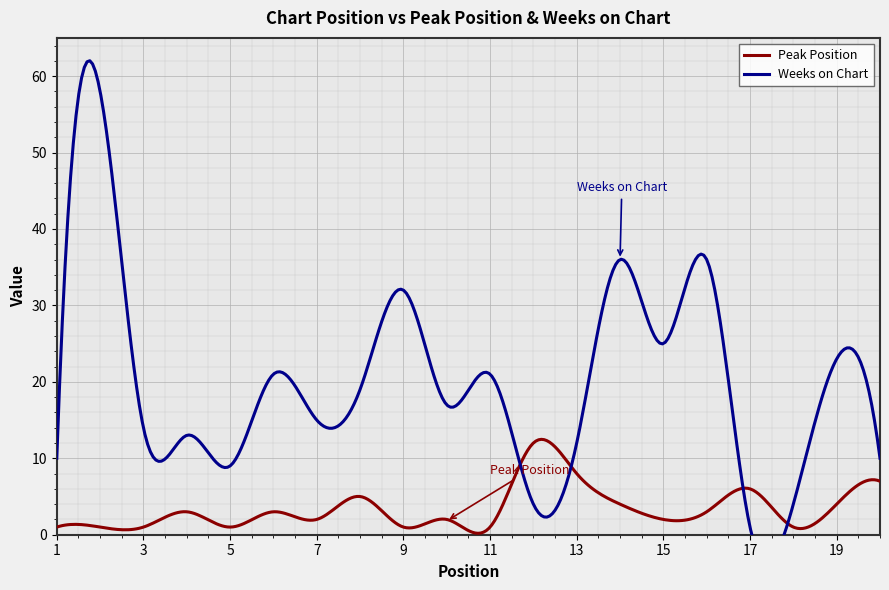

What is the value of the Peak Position point at the 1st from the left?

1